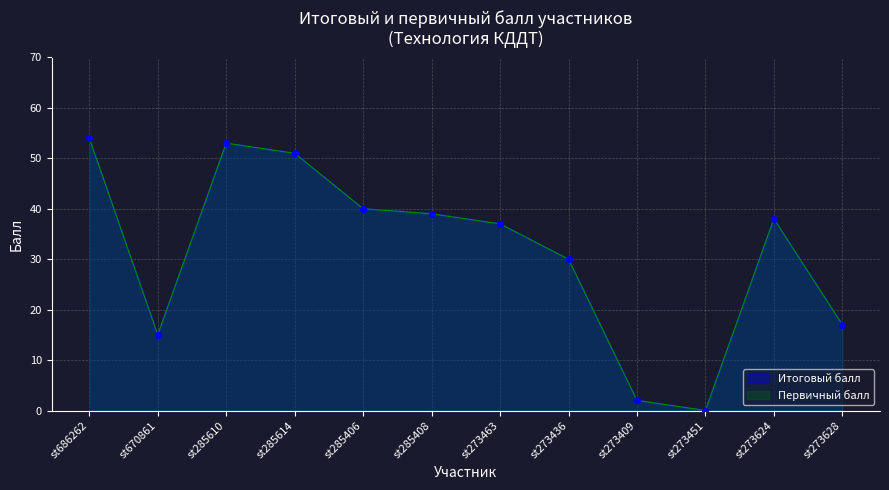

Is the value of Итоговый балл at st273624 greater than the value of Первичный балл at st670861?

Yes